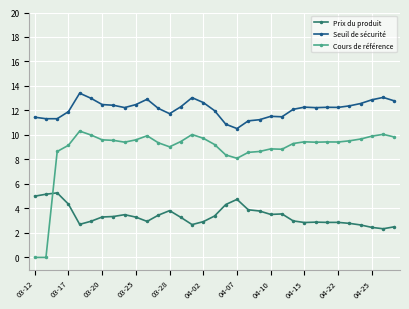

What is the maximum value shown in the chart?

13.4